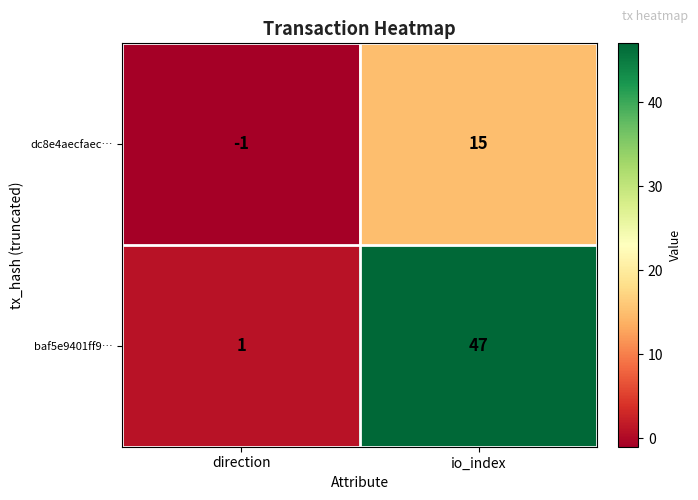

Rank the series by their maximum value, from highest to lowest.

baf5e9401ff9…, dc8e4aecfaec…